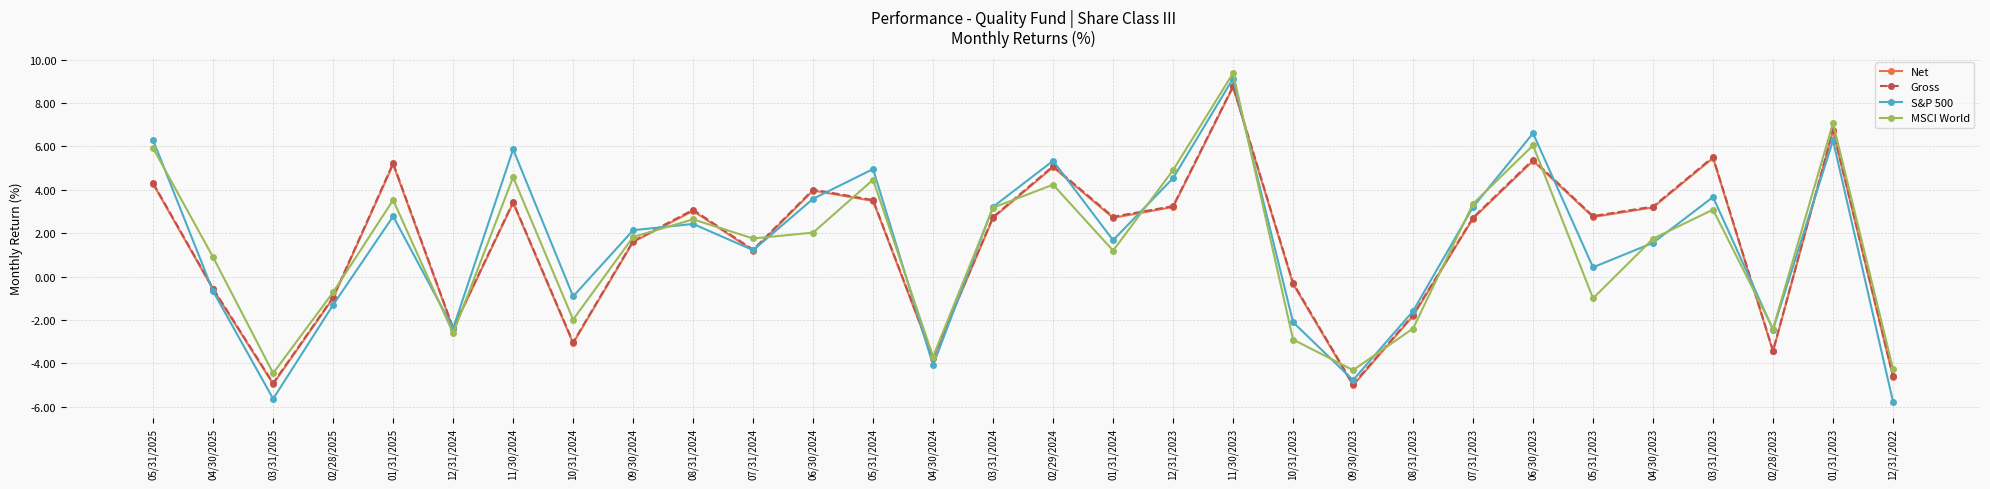

At which category is the sum across all series the highest?

11/30/2023